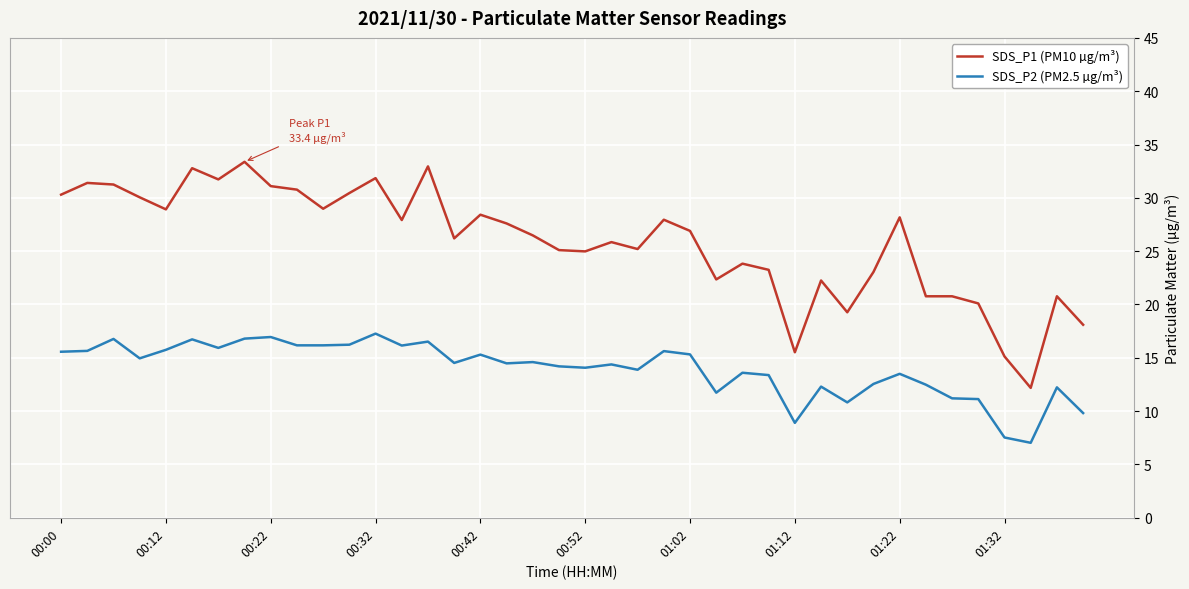

Which series has the largest total across all categories?

SDS_P1 (PM10 µg/m³)